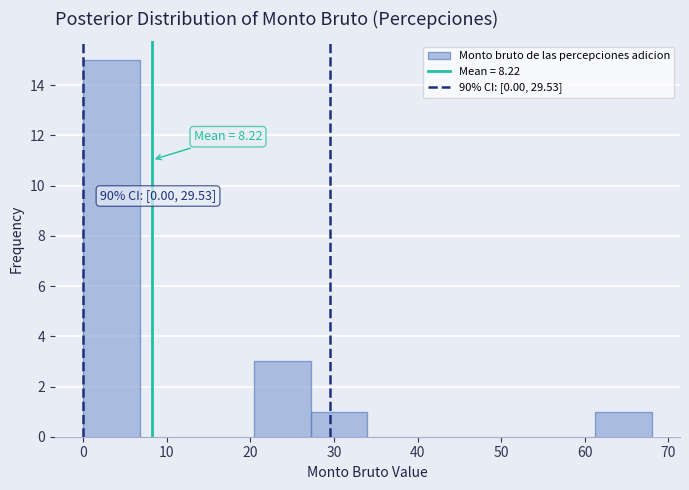

Which range on the x-axis has the tallest bar?

0.0 to 6.8